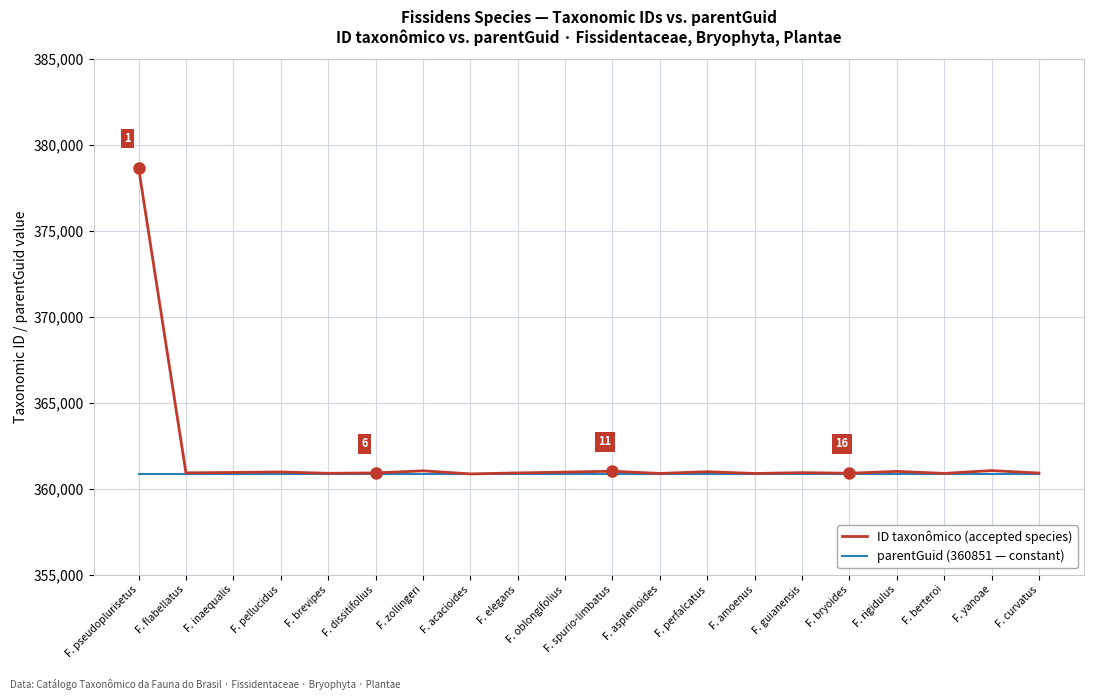

What is the total value across all series at F. rigidulus?

721851